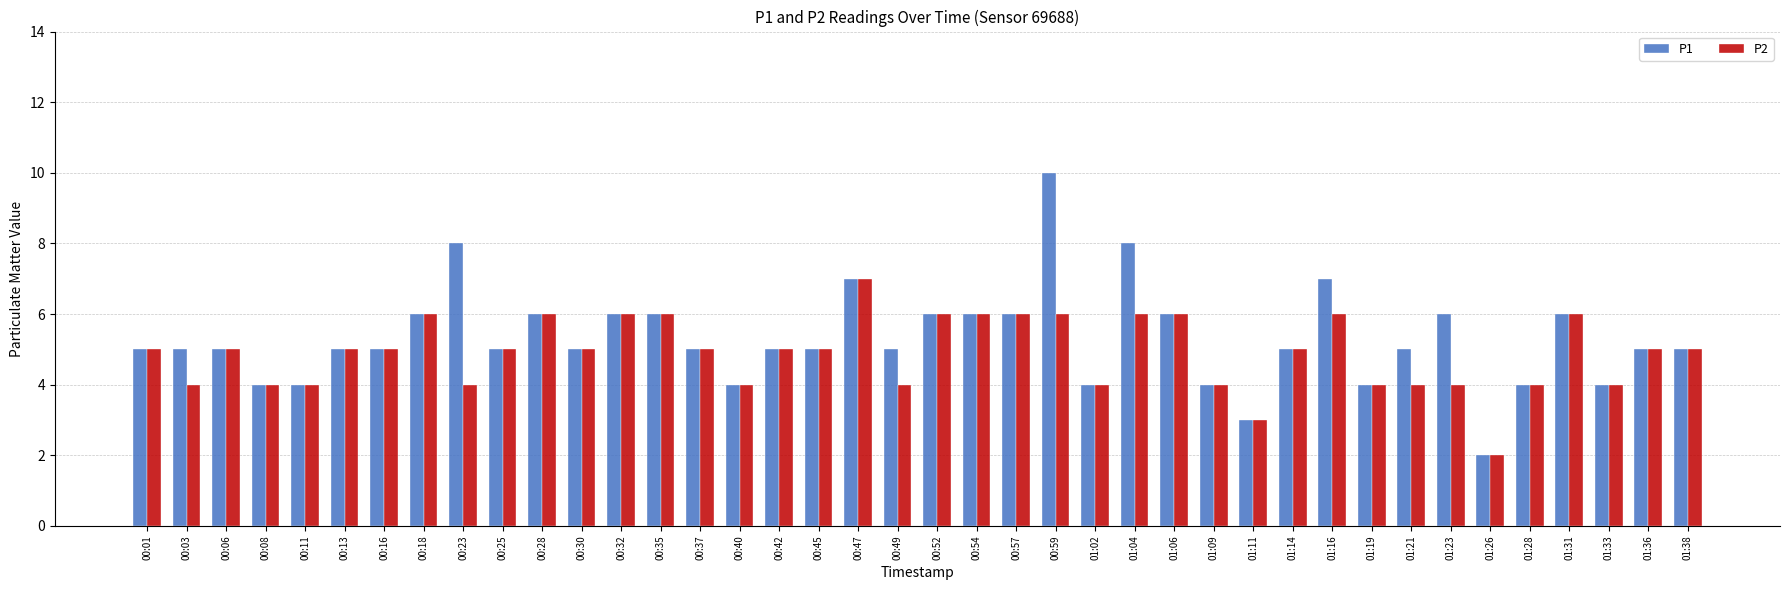

How many categories are shown in the chart?

40